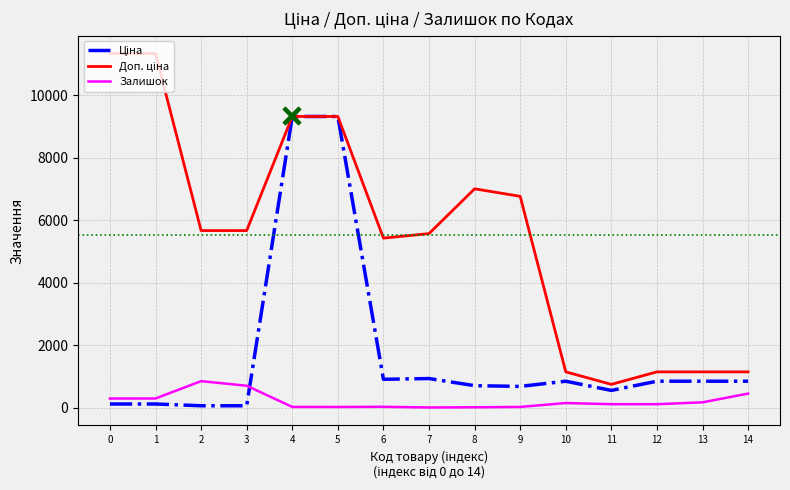

What is the maximum value shown in the chart?

11334.0